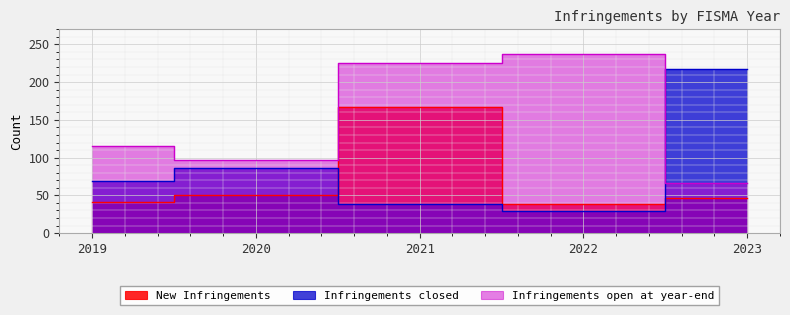

What is the sum of the Infringements open at year-end values at 2022 and 2021?

462